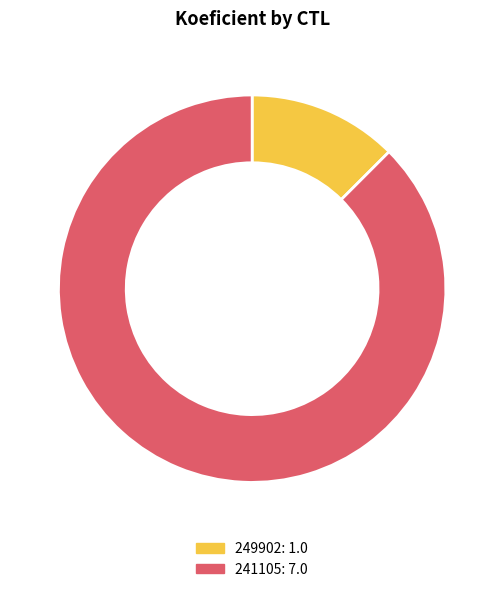

Which slice is the largest?

241105